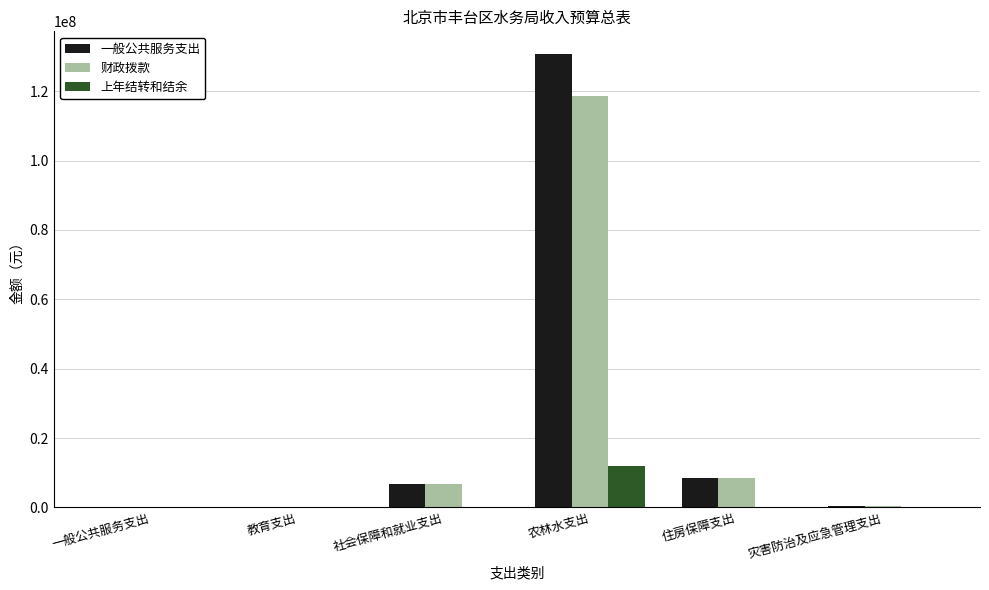

Is it true that 上年结转和结余 equals -5199897 at 教育支出?

False